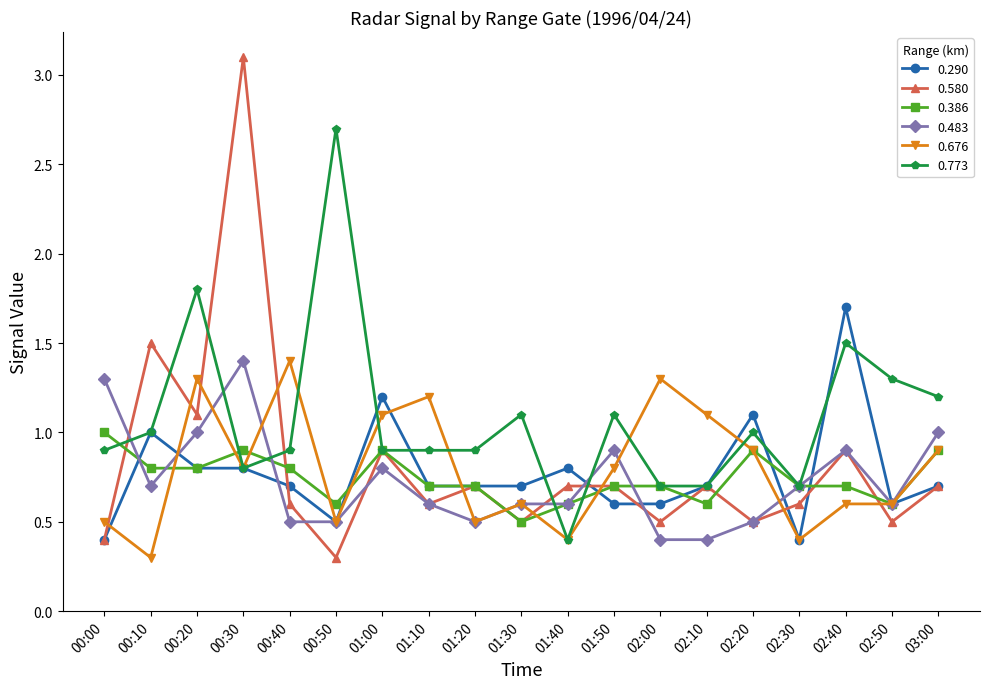

The value of 0.773 at 00:10 is 1.0. True or false?

True